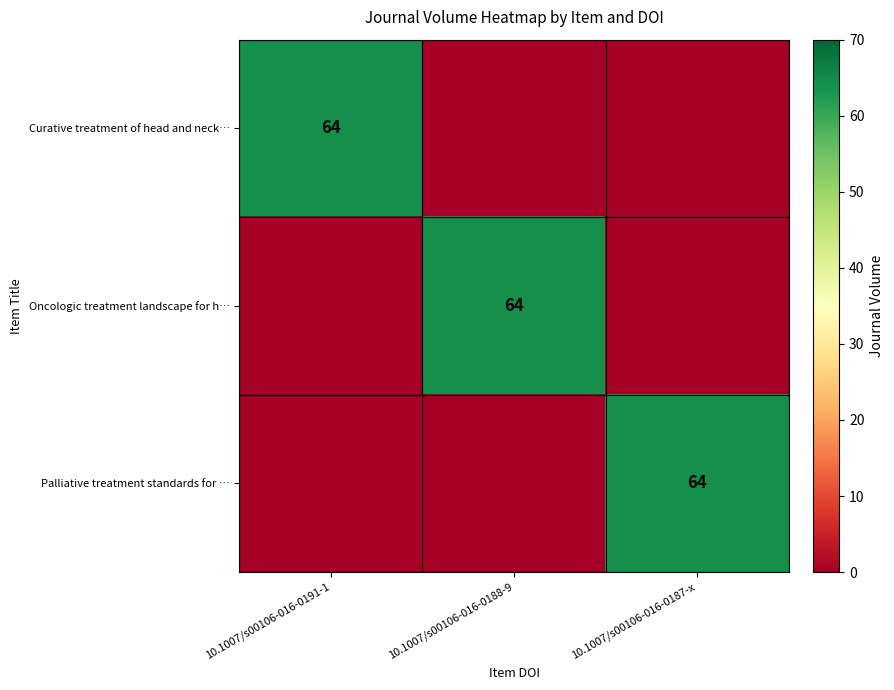

True or false: Curative treatment of head and neck… has a value of 99 at 10.1007/s00106-016-0191-1.

False